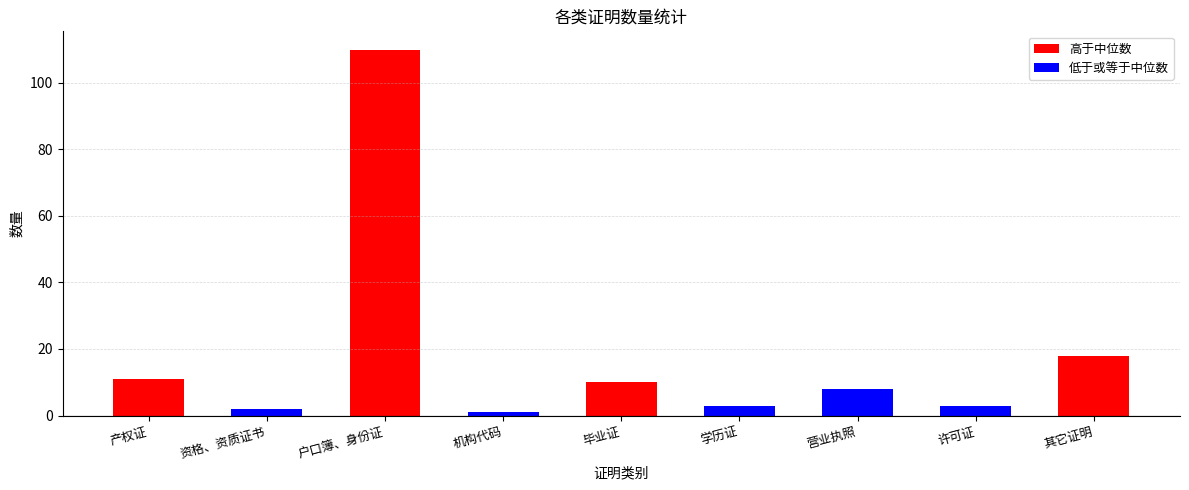

What position from the left is 其它证明?

9